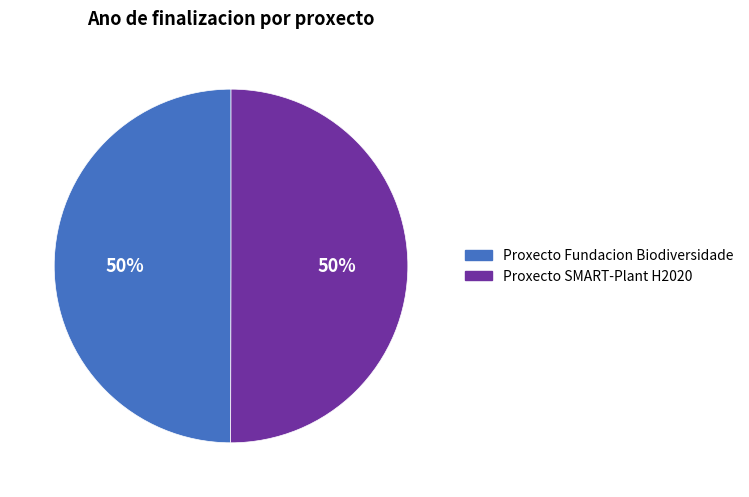

To the nearest percent, what is the average slice percentage?

50%